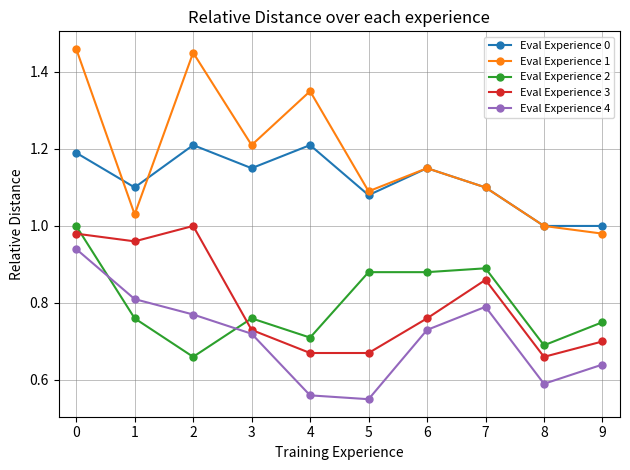

Which series changed the most between 0 and 4?

Eval Experience 4